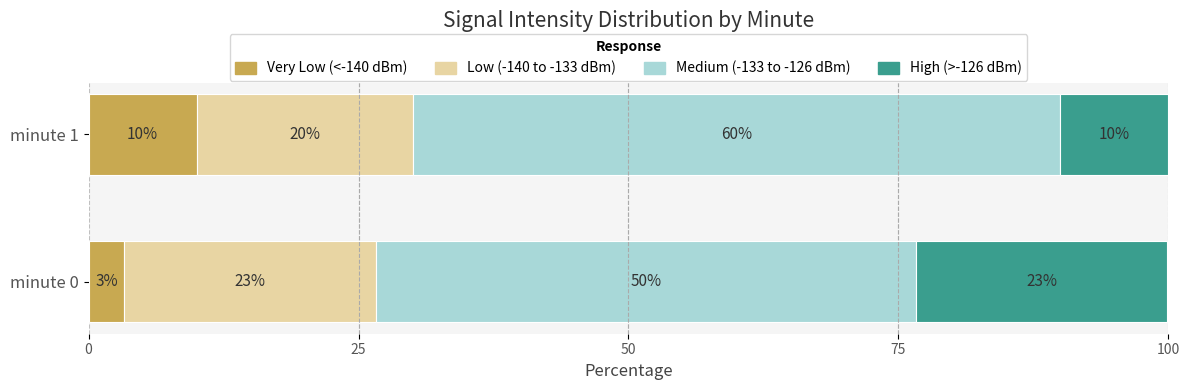

Is it true that Very Low (<-140 dBm) equals 10.0 at minute 1?

True